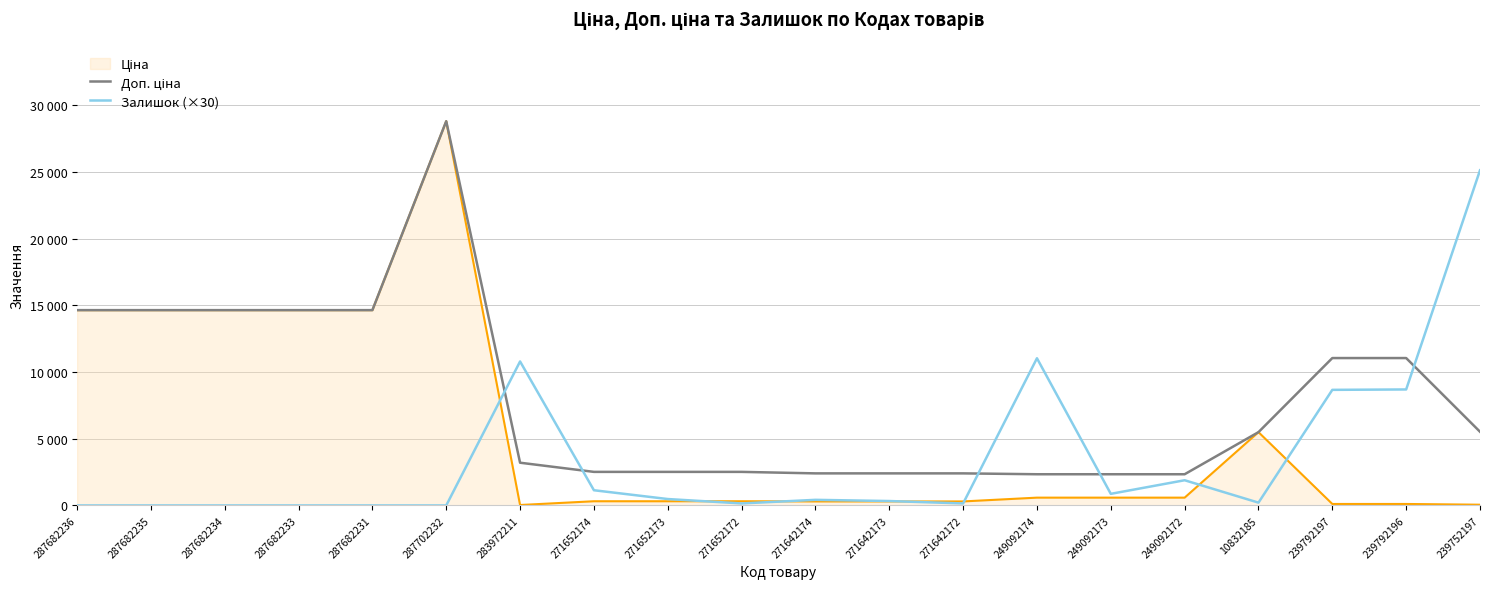

List the labels in order of Доп. ціна value, largest first.

287702232, 287682236, 287682235, 287682234, 287682233, 287682231, 239792197, 239792196, 239752197, 10832185, 283972211, 271652174, 271652173, 271652172, 271642174, 271642173, 271642172, 249092174, 249092173, 249092172